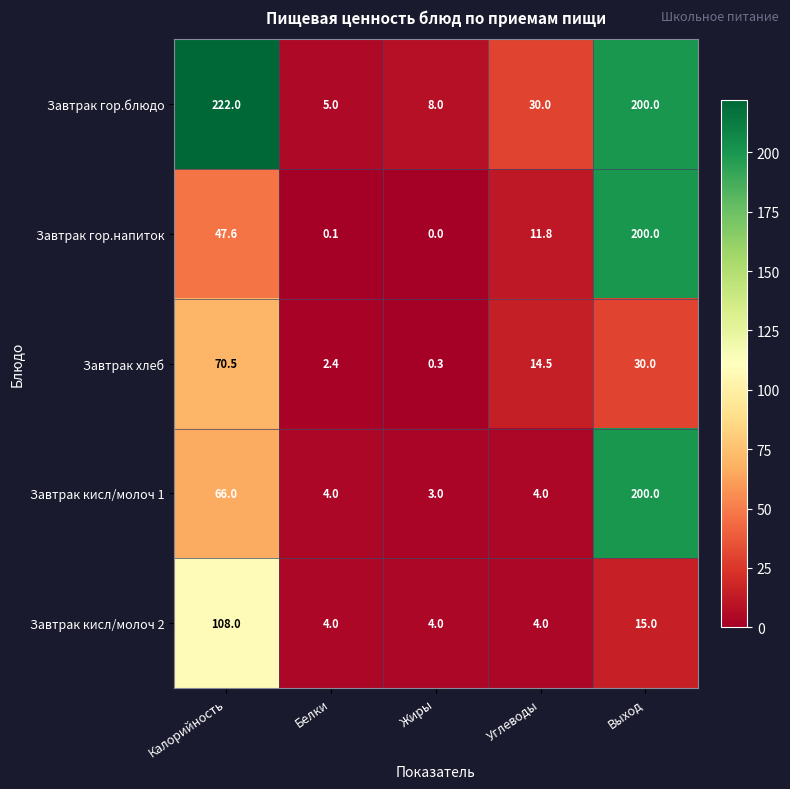

Between Жиры and Углеводы, which series saw the biggest shift?

Завтрак гор.блюдо